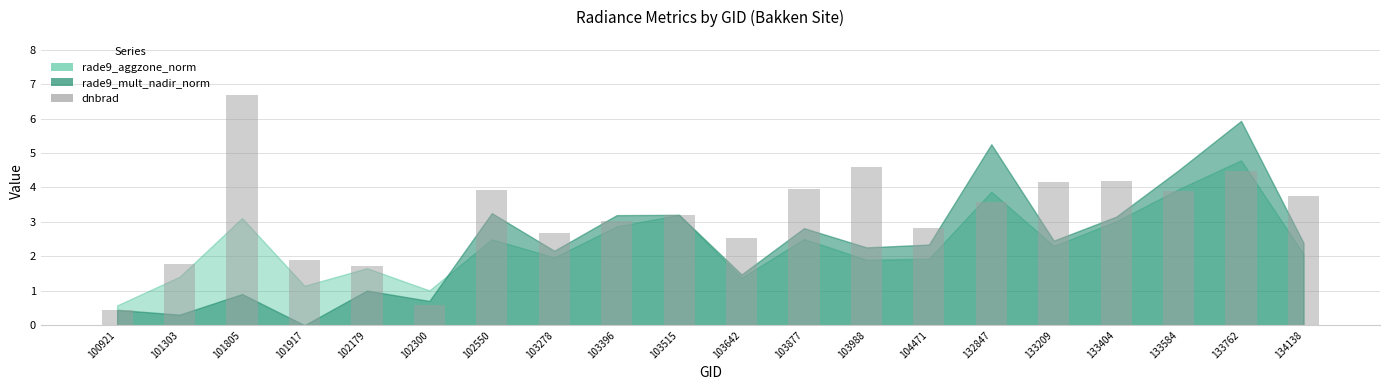

What is the value of the 15th bar from the left?

3.6